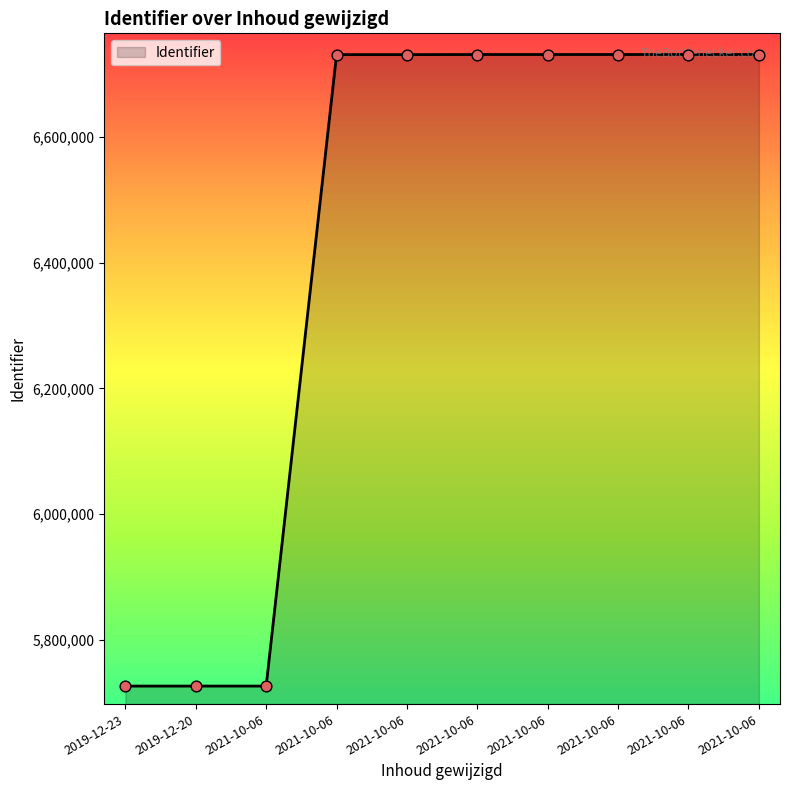

Approximately how many times larger is the value at 2021-10-06 compared to 2021-10-06?

1.2